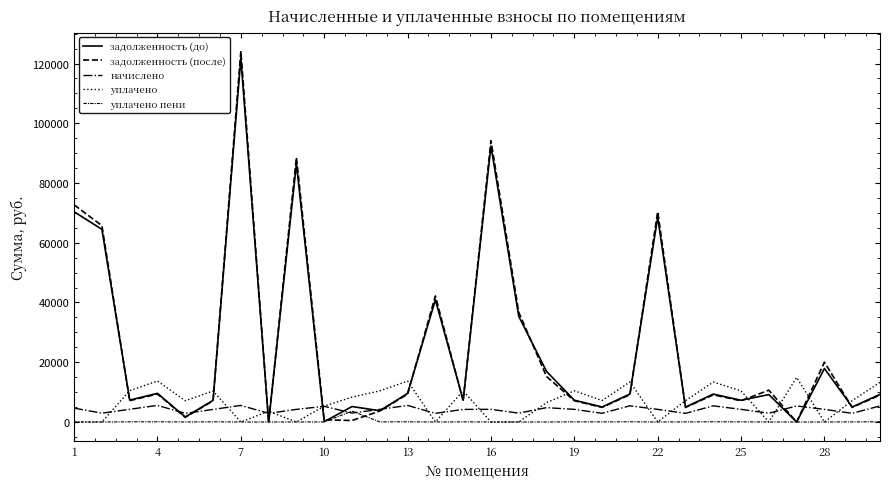

In уплачено пени, how many points are higher than both neighbors (excluding endpoints)?

8